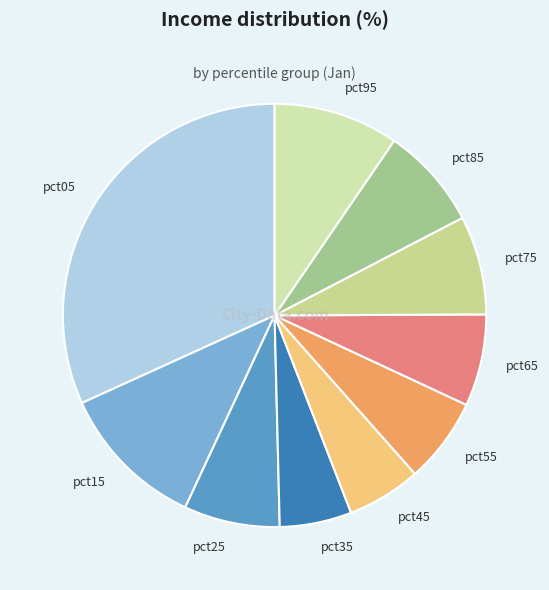

Does pct05 account for over 50% of the chart?

No